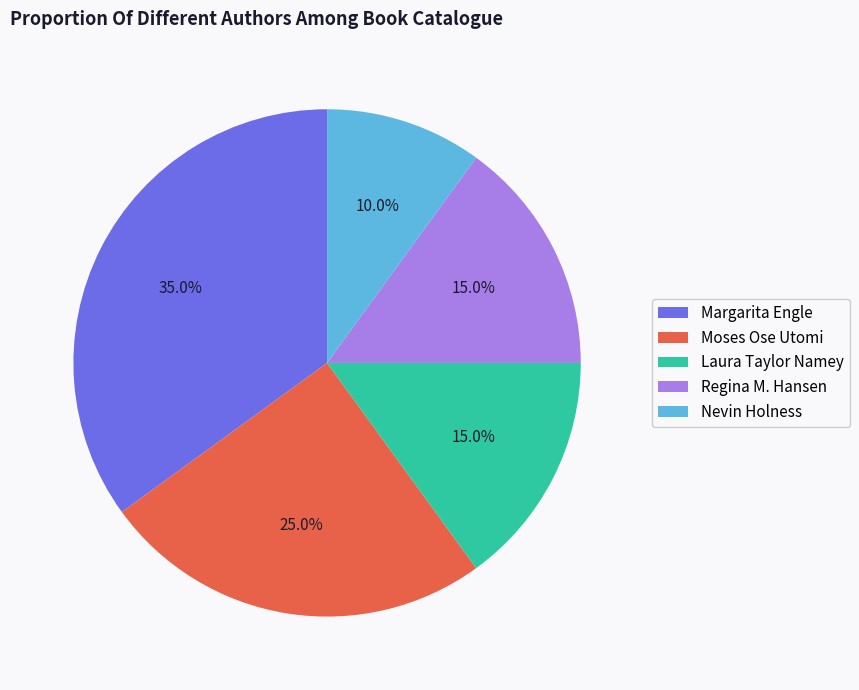

Which slice is the largest?

Margarita Engle